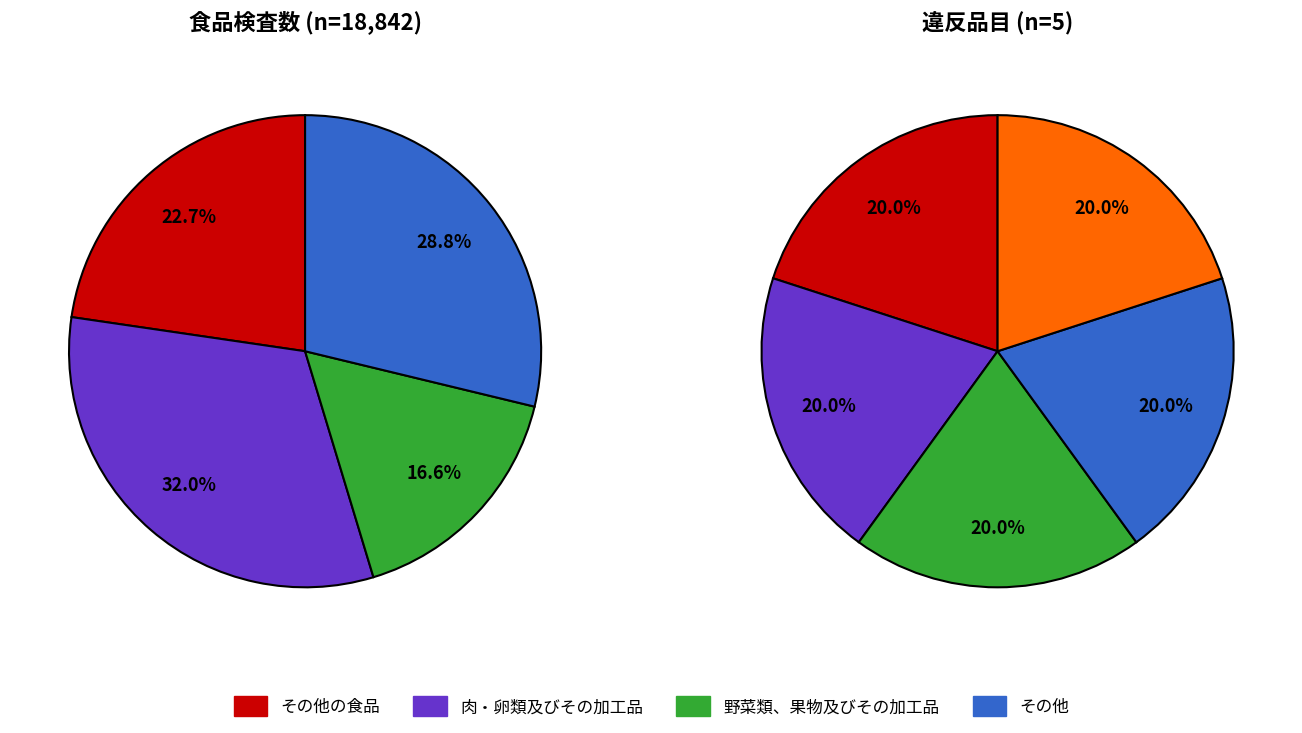

Is it true that 肉・卵類及びその加工品 is 18% of the pie?

False